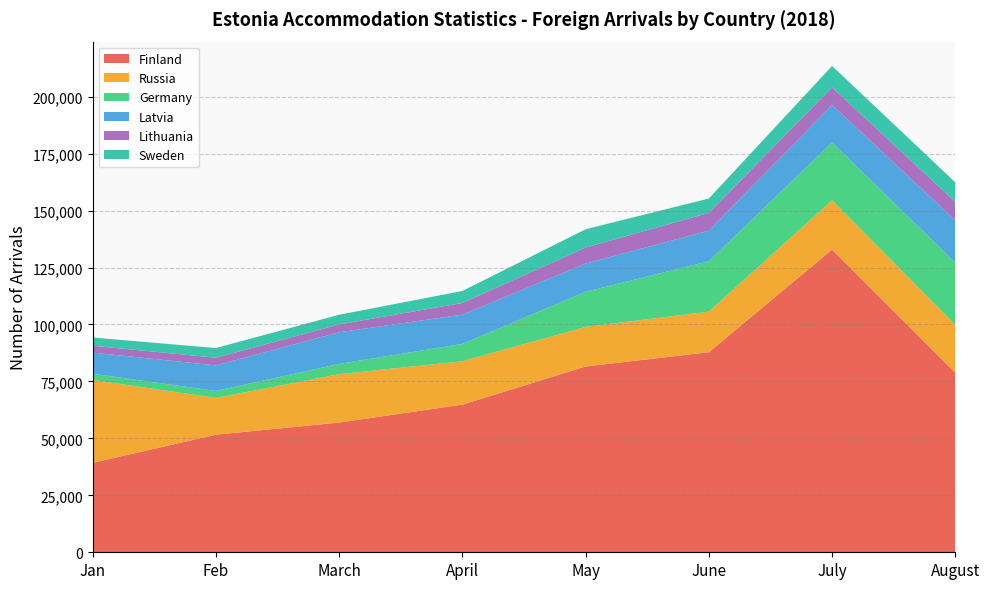

Reading left to right, transcribe all the data shown in this chart.

Finland: 39270	51628	56941	64824	81558	87822	132883	78803
Russia: 36386	16125	21235	19038	17380	17824	21667	21013
Germany: 2724	3064	4527	7607	15412	22116	25371	27296
Latvia: 9293	11219	13892	12854	12389	13444	16437	18619
Lithuania: 2998	3367	3437	5108	7033	7817	7723	8102
Sweden: 3619	4254	4242	5278	8025	6274	9417	8567